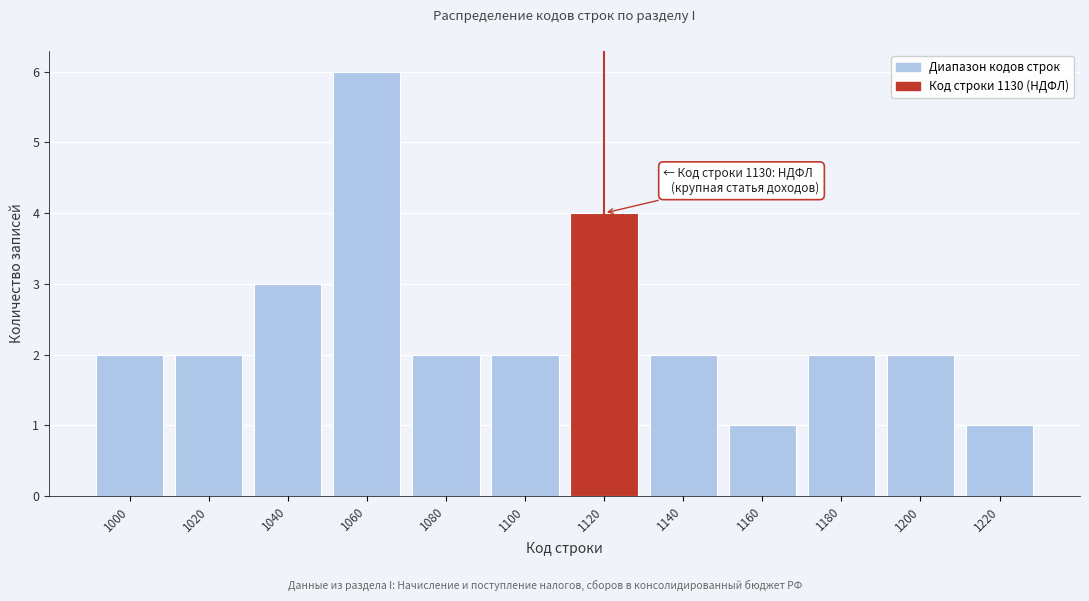

Reading left to right, extract all data points from this chart.

2	2	3	6	2	2	4	2	1	2	2	1